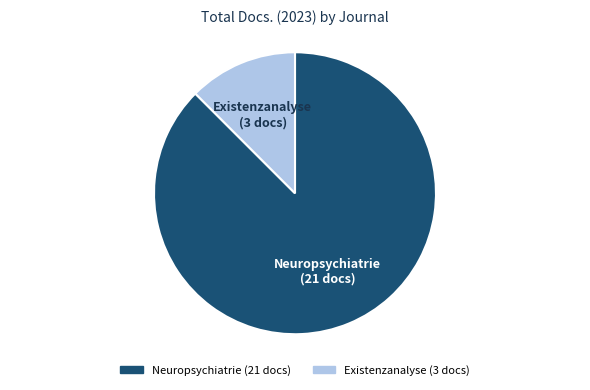

The Neuropsychiatrie slice represents 81% of the pie. True or false?

False